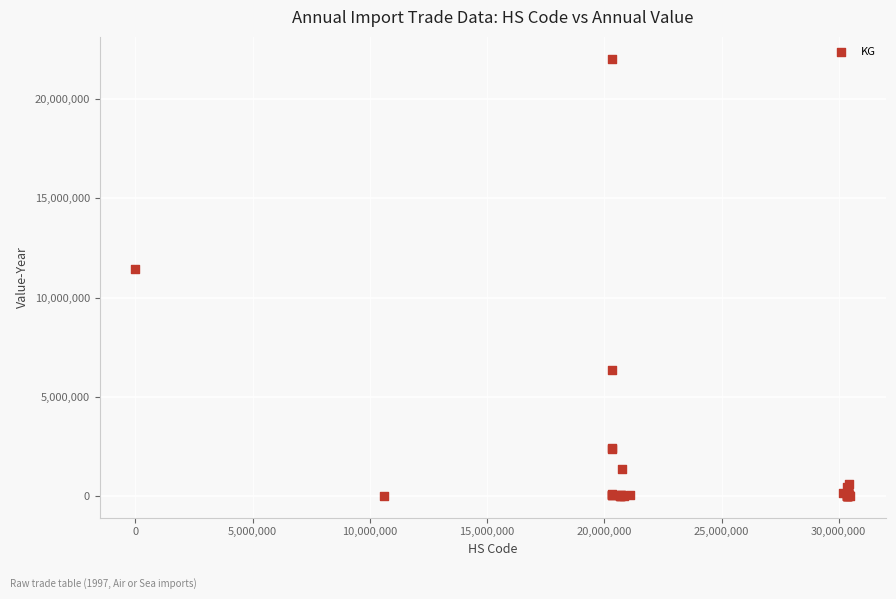

What Y value in the scatter plot is closest to 11021500?

11433350